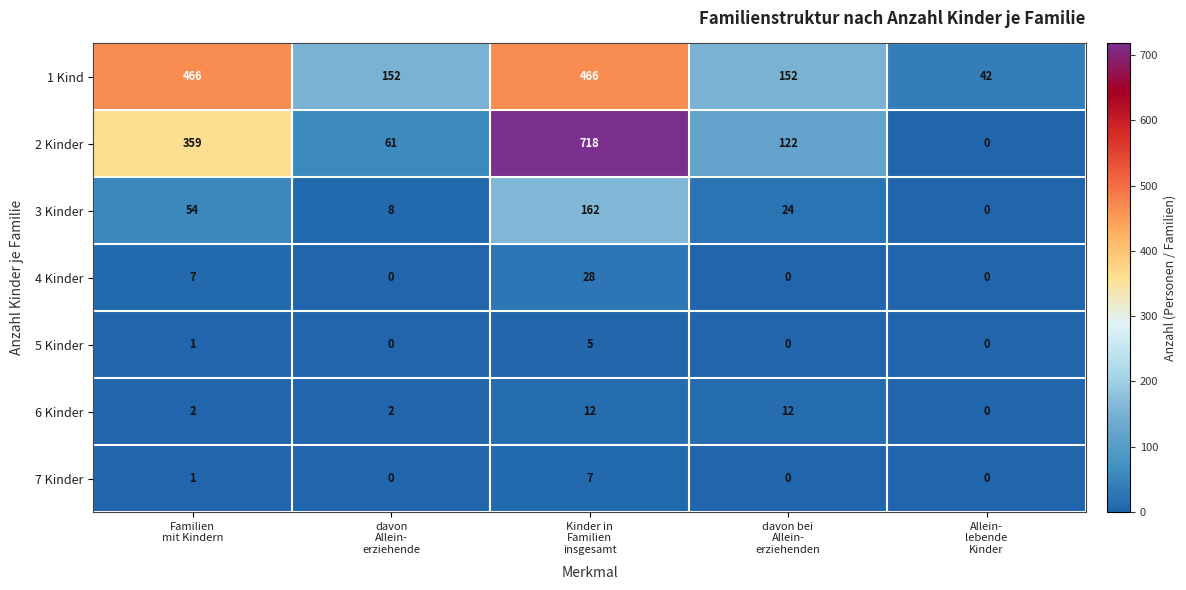

Which series has the largest total across all categories?

1 Kind